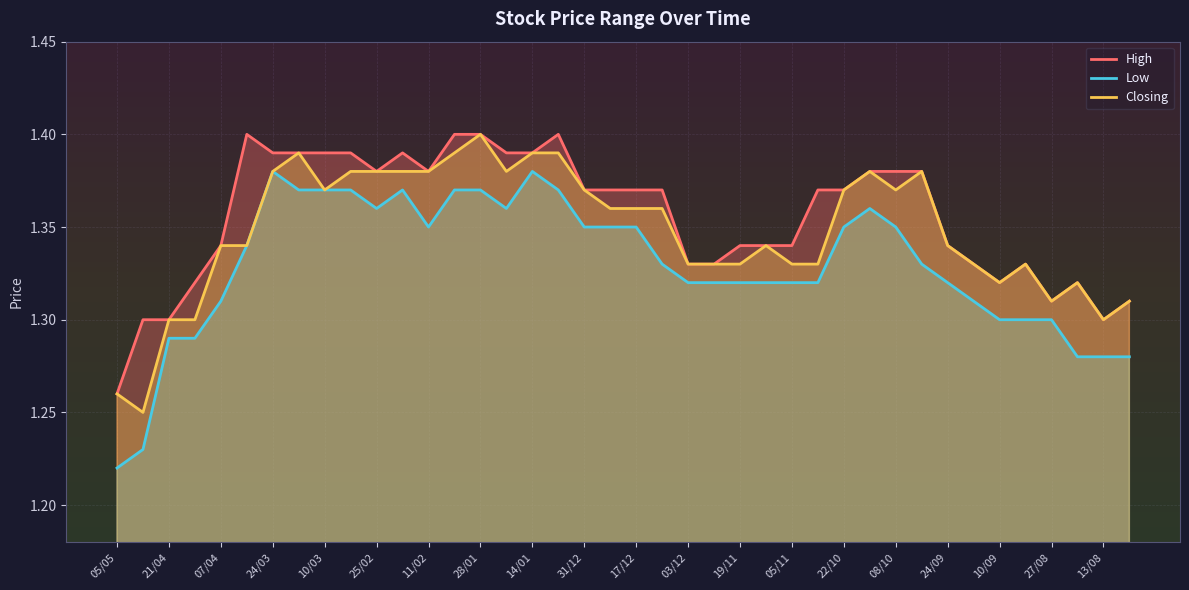

At which label is Low closest to 1?

05/05